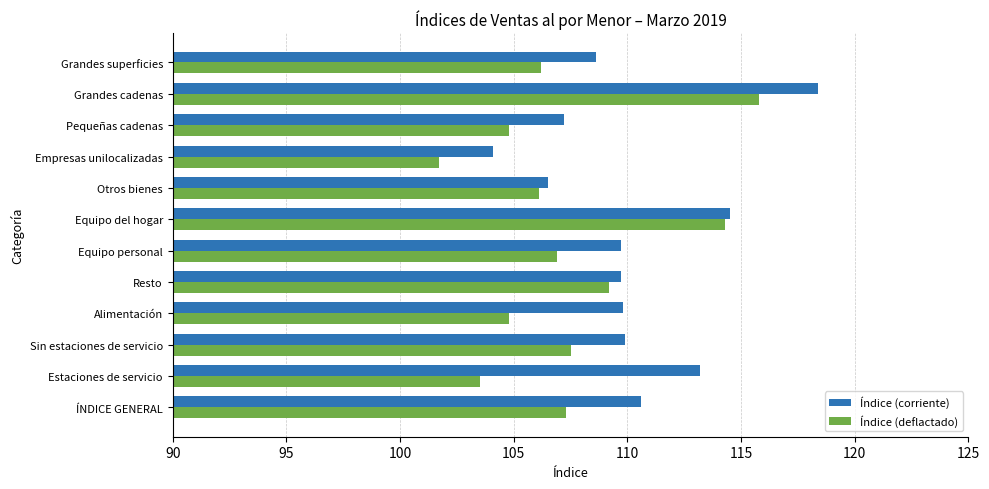

What is the approximate value of Índice (deflactado) at Grandes cadenas?

115.8